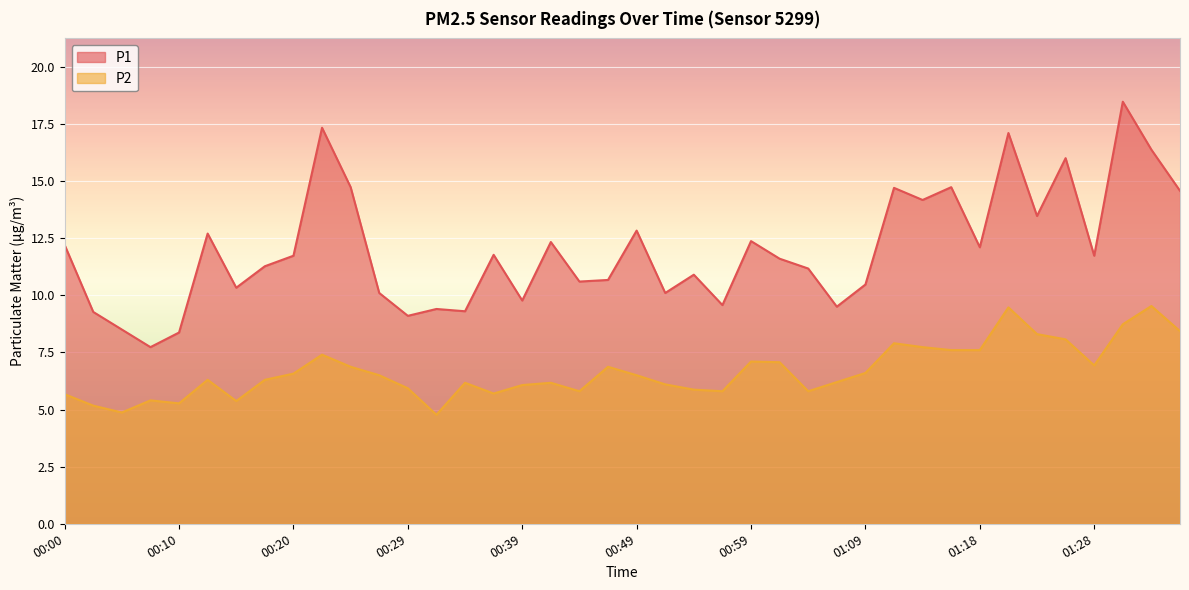

Is it true that P1 equals 14.7 at 01:11?

True